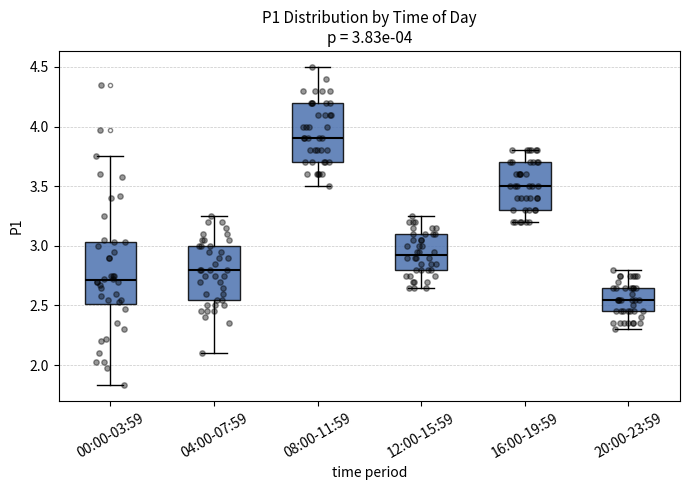

Which box's median line is the highest?

08:00-11:59